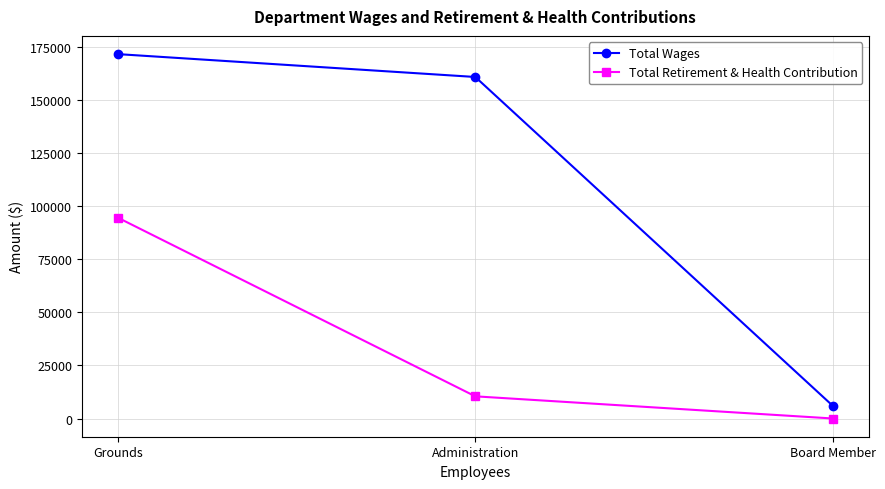

Rank the series by their maximum value, from lowest to highest.

Total Retirement & Health Contribution, Total Wages